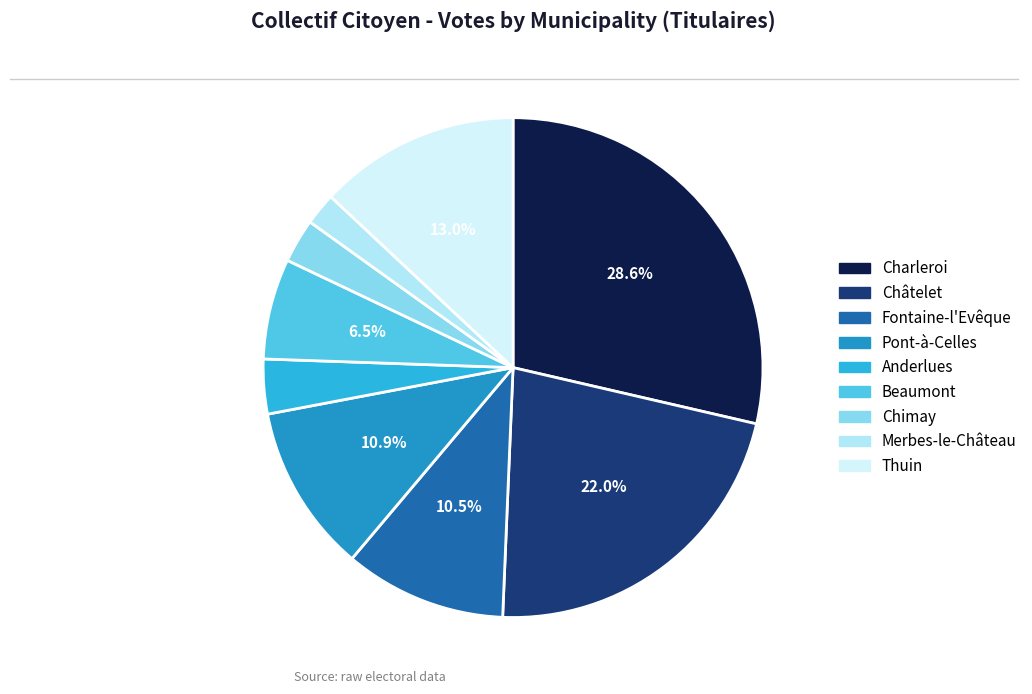

The Châtelet slice represents 22% of the pie. True or false?

True